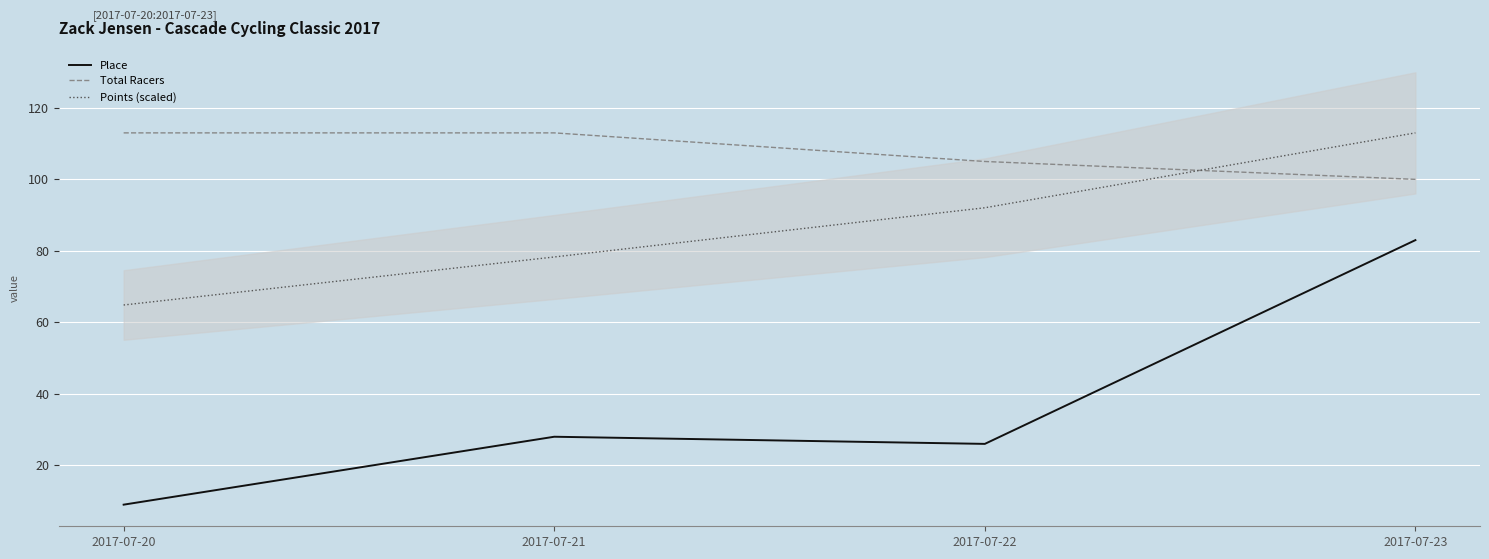

What is the difference between the maximum and second lowest values in the Total Racers series?

8.0